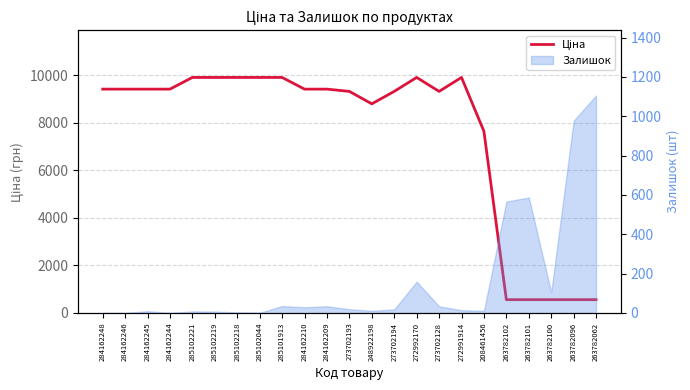

What is the sum of all values?

173065.3